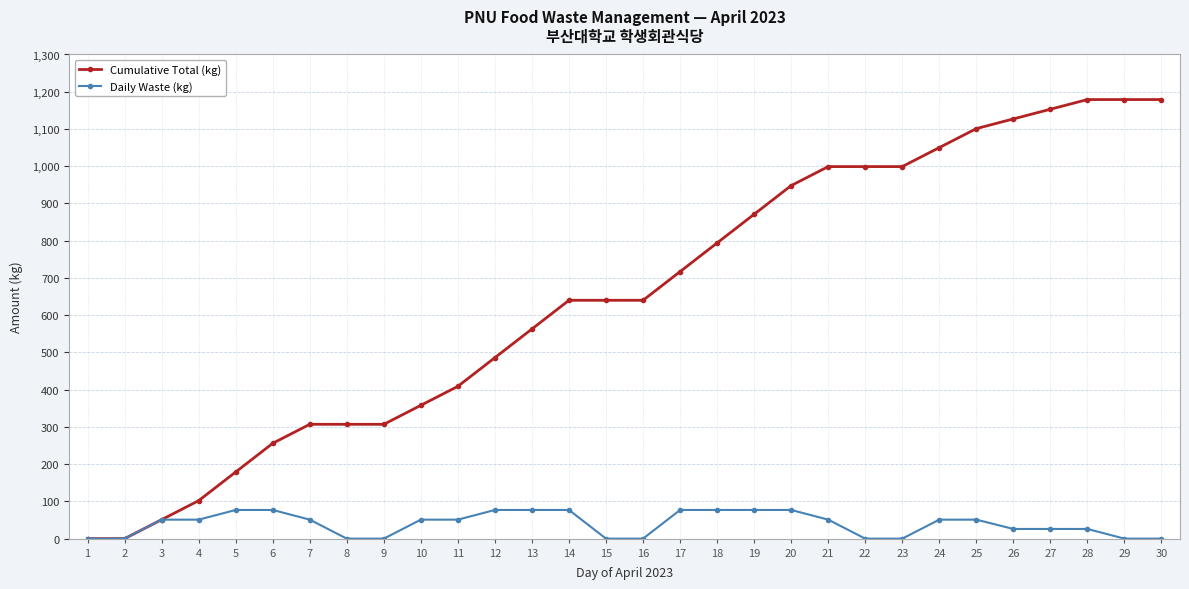

What is the maximum value for Cumulative Total (kg)?

1179